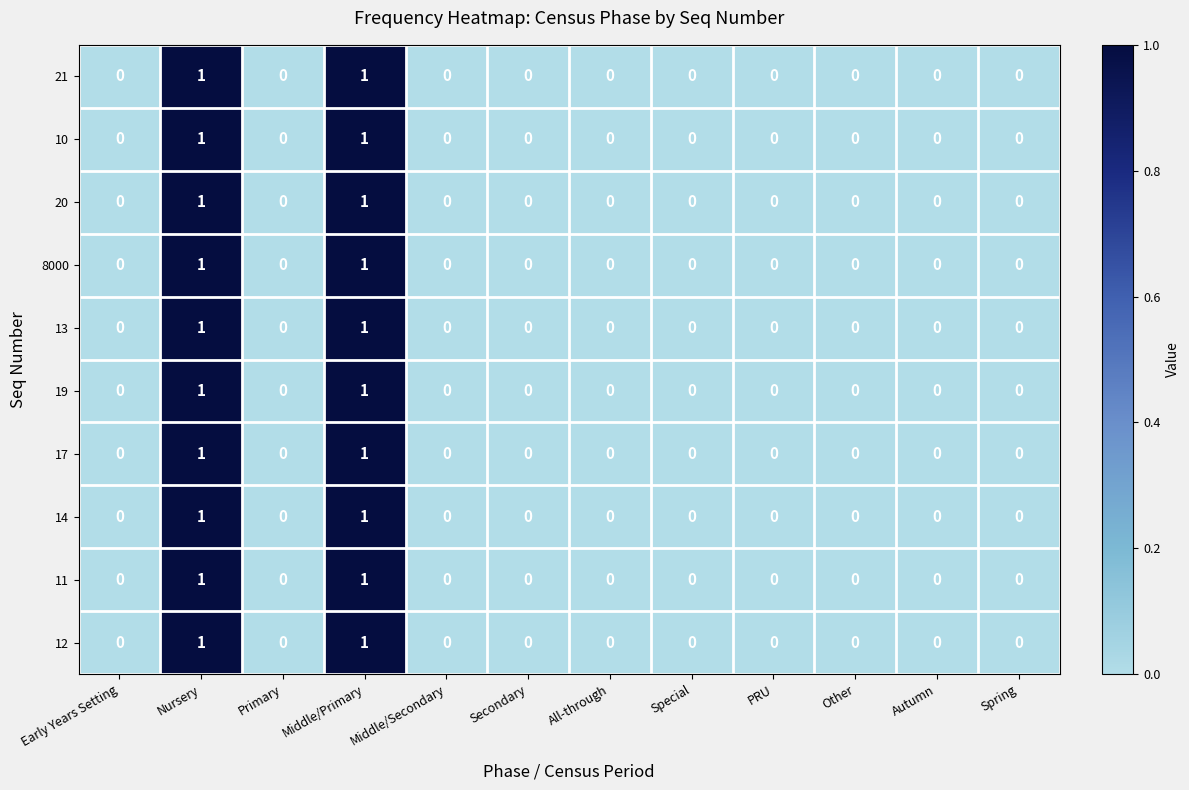

Is it true that 10 equals 2 at Middle/Primary?

False